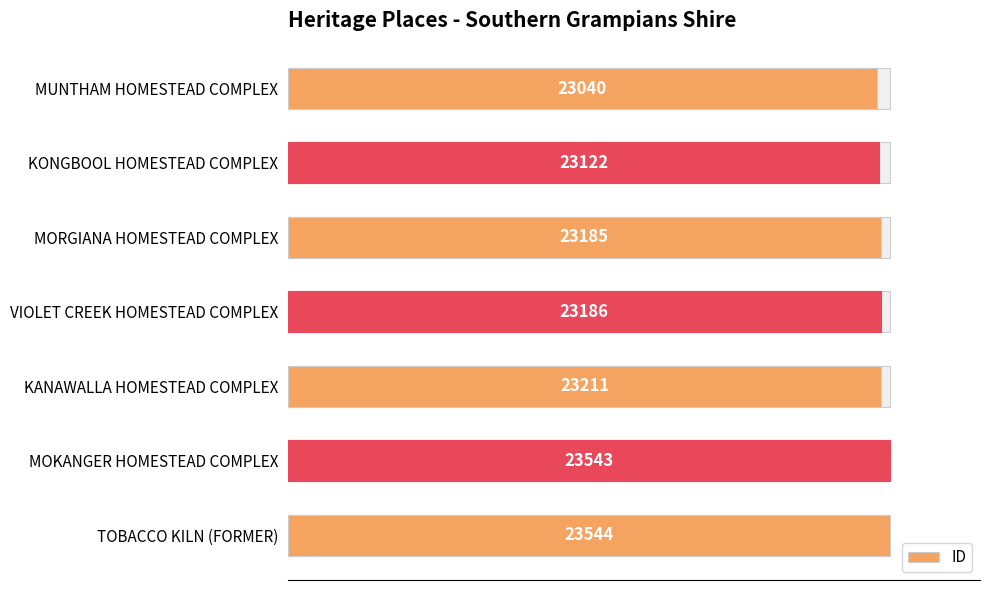

What is the difference between the maximum and second lowest values?

422